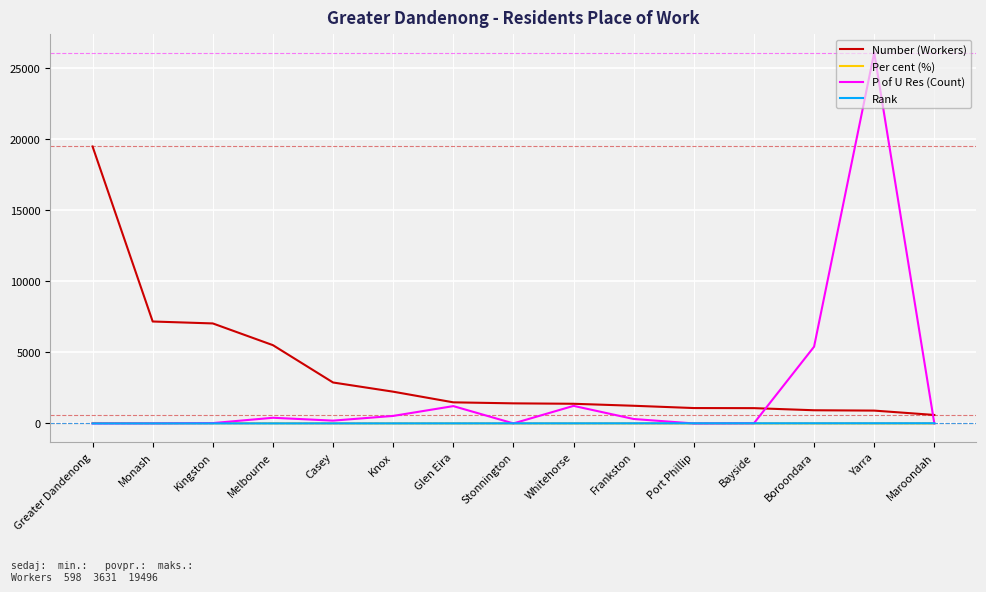

The Number (Workers) series shows 1078.0 at Bayside. True or false?

True